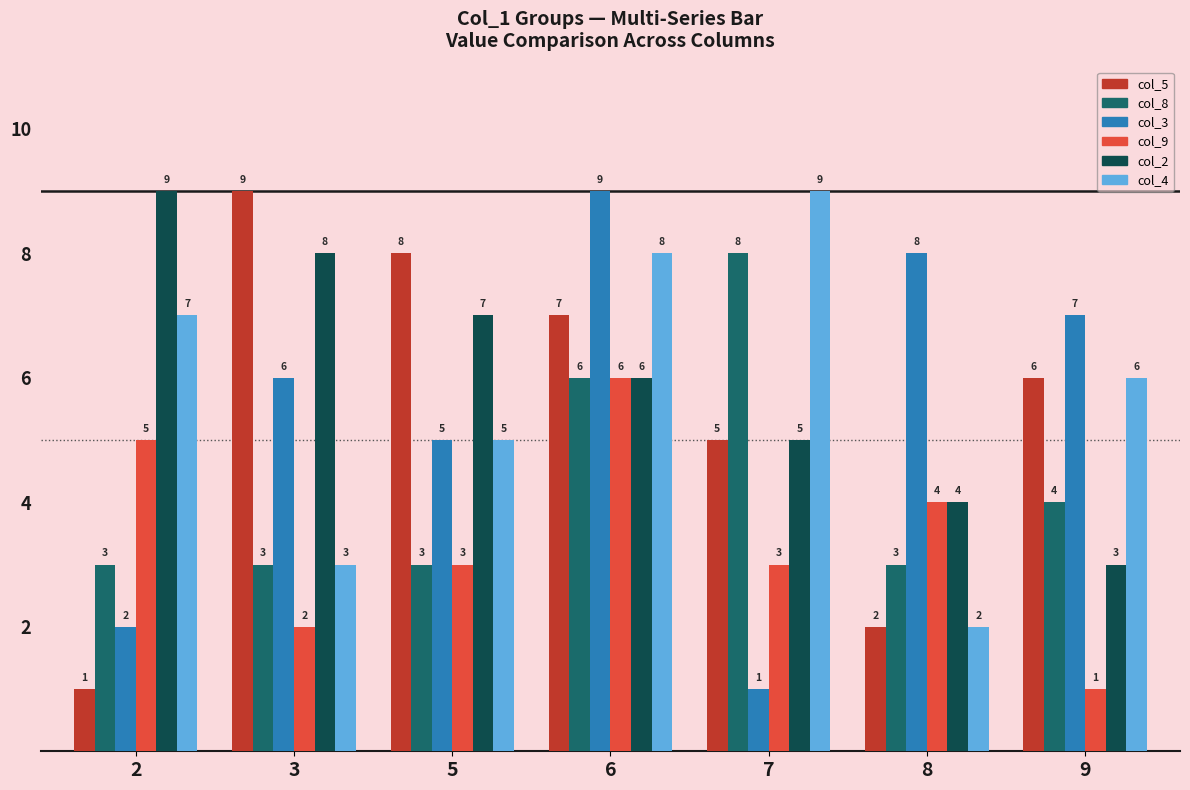

Is it true that col_9 equals 2 at 3?

True